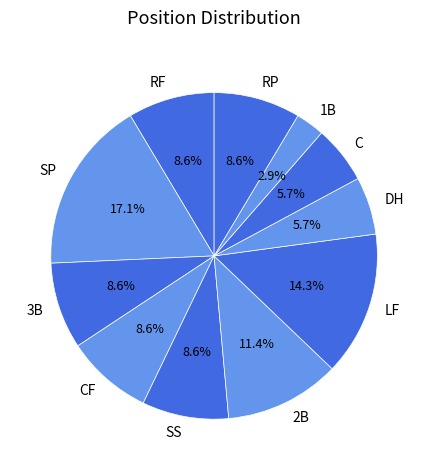

How many segments does this pie chart have?

11